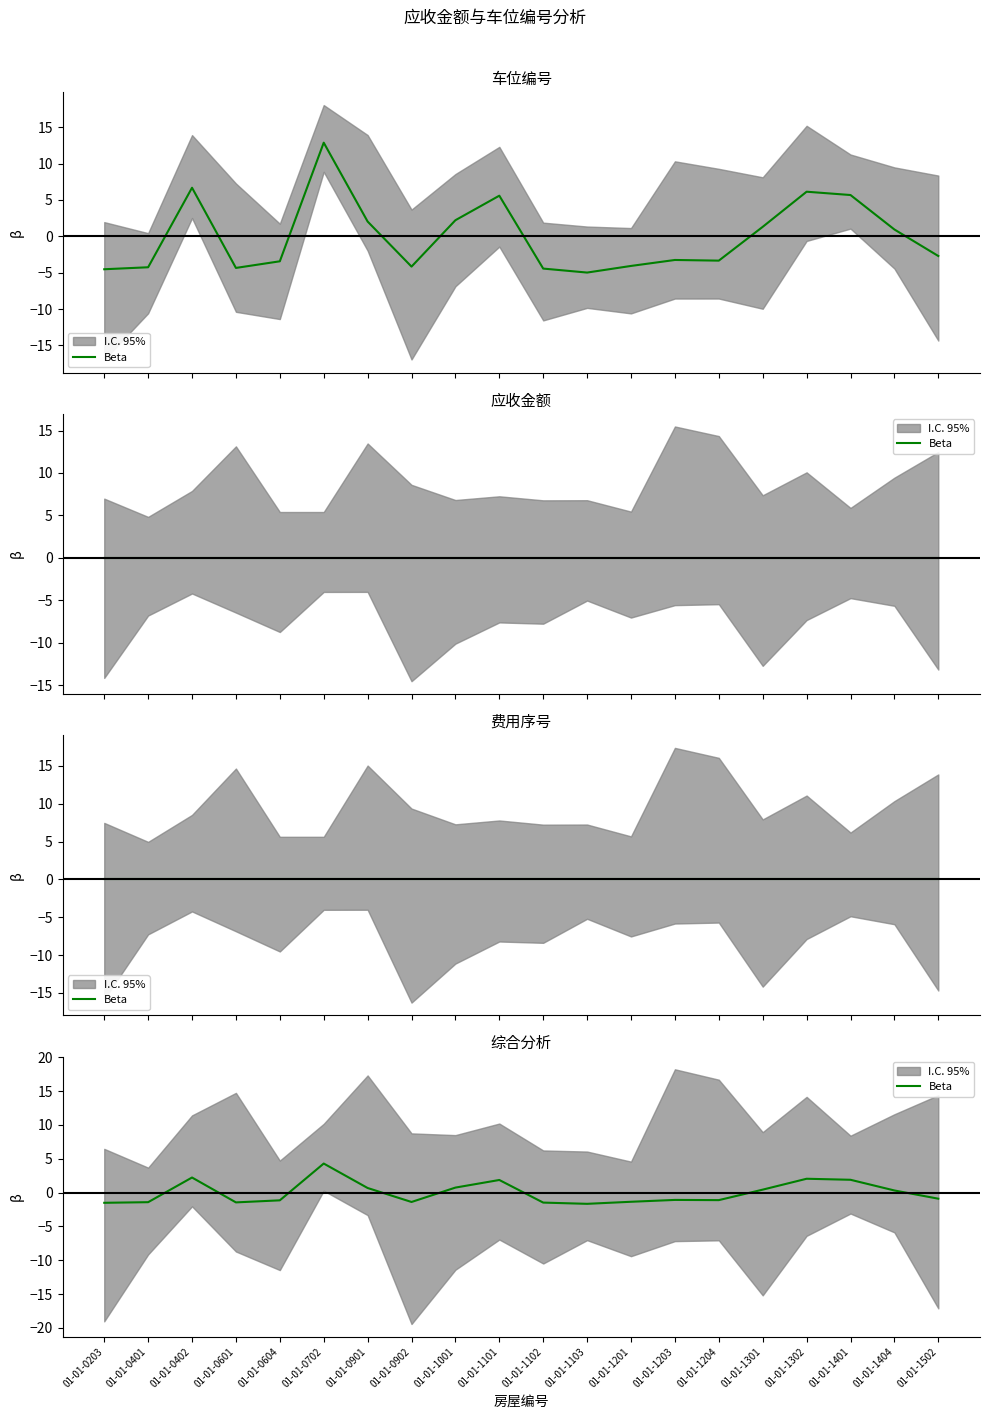

Where is the first local maximum?

01-01-0402